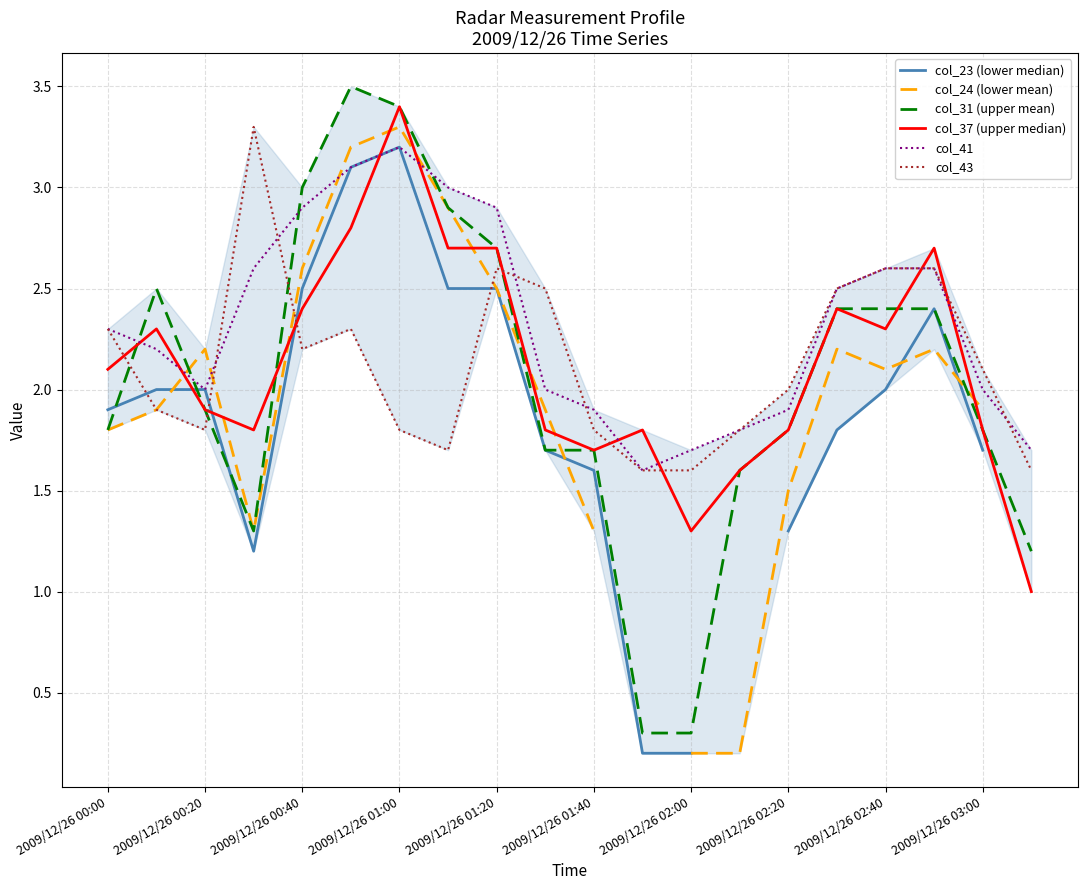

Does the chart display data point markers on the line(s)?

No